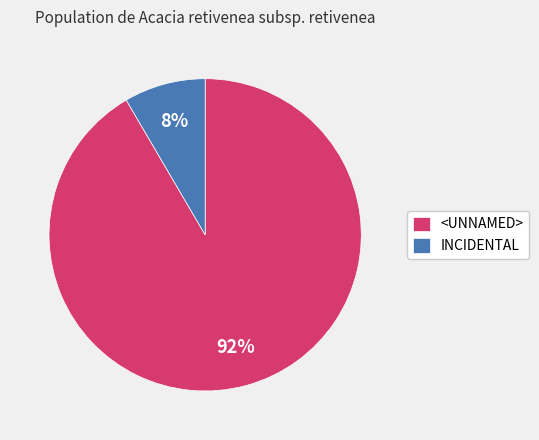

Does any single category account for the majority?

Yes